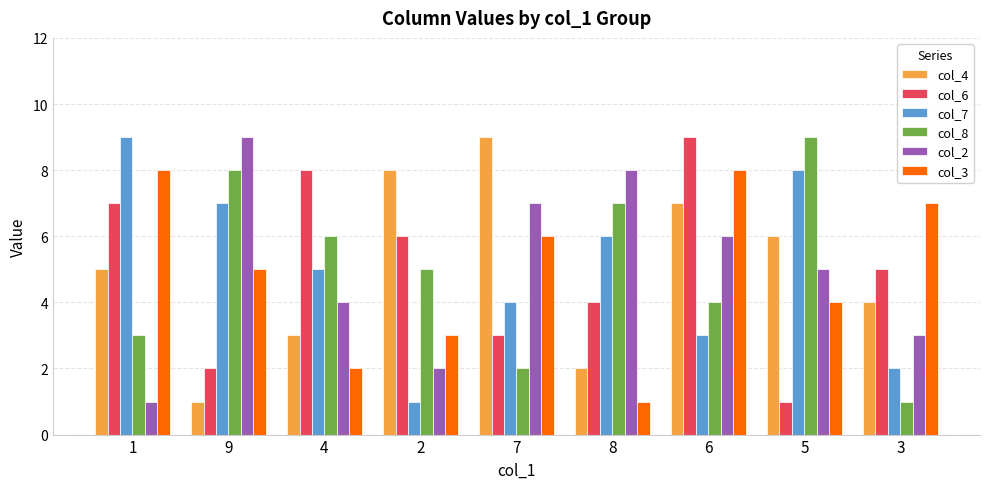

Reading right to left, list all the values displayed in this chart.

col_4: 3=4	5=6	6=7	8=2	7=9	2=8	4=3	9=1	1=5
col_6: 3=5	5=1	6=9	8=4	7=3	2=6	4=8	9=2	1=7
col_7: 3=2	5=8	6=3	8=6	7=4	2=1	4=5	9=7	1=9
col_8: 3=1	5=9	6=4	8=7	7=2	2=5	4=6	9=8	1=3
col_2: 3=3	5=5	6=6	8=8	7=7	2=2	4=4	9=9	1=1
col_3: 3=7	5=4	6=8	8=1	7=6	2=3	4=2	9=5	1=8